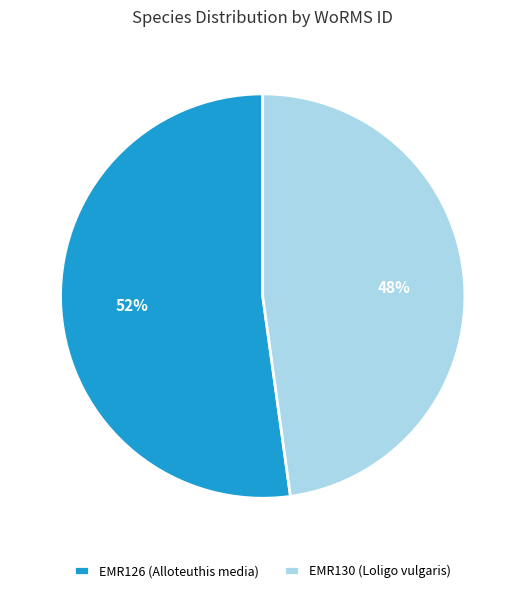

What is the ratio of the value at EMR130 (Loligo vulgaris) to the value at EMR126 (Alloteuthis media)?

0.9